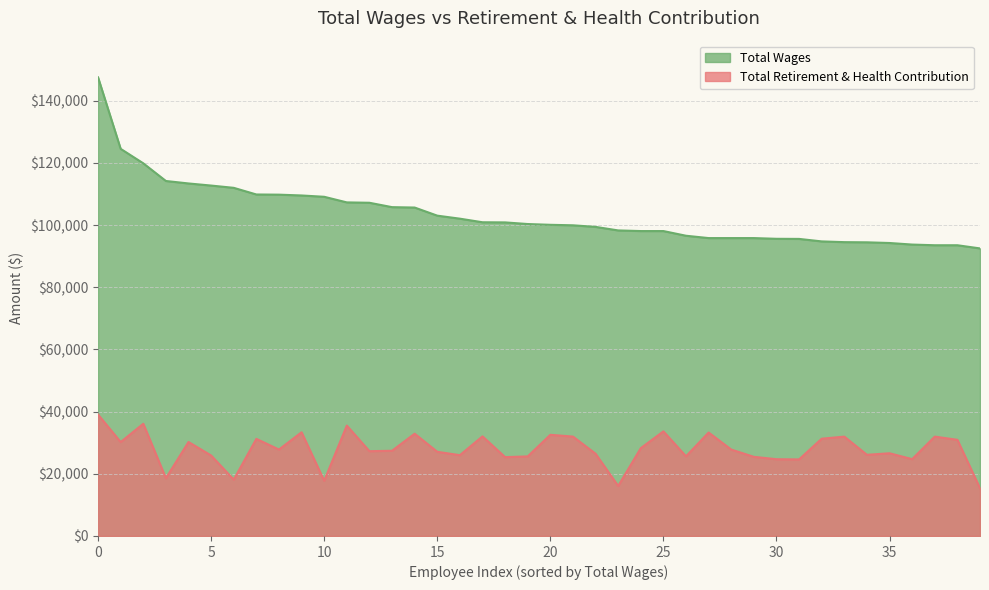

Reading left to right, transcribe all the data shown in this chart.

39058	30206	36097	18576	30222	25881	18124	31229	27799	33354	17753	35502	27268	27410	32894	27074	25990	32036	25357	25595	32541	31970	26455	16084	28247	33642	25623	33274	27790	25455	24688	24625	31286	31954	26108	26601	24712	31957	30927	15344